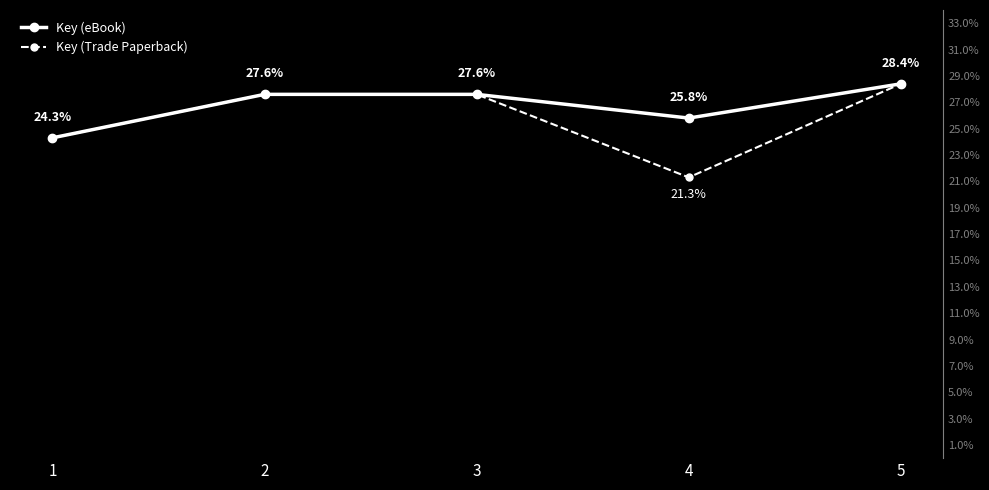

Is this an area chart (filled region under the line)?

No